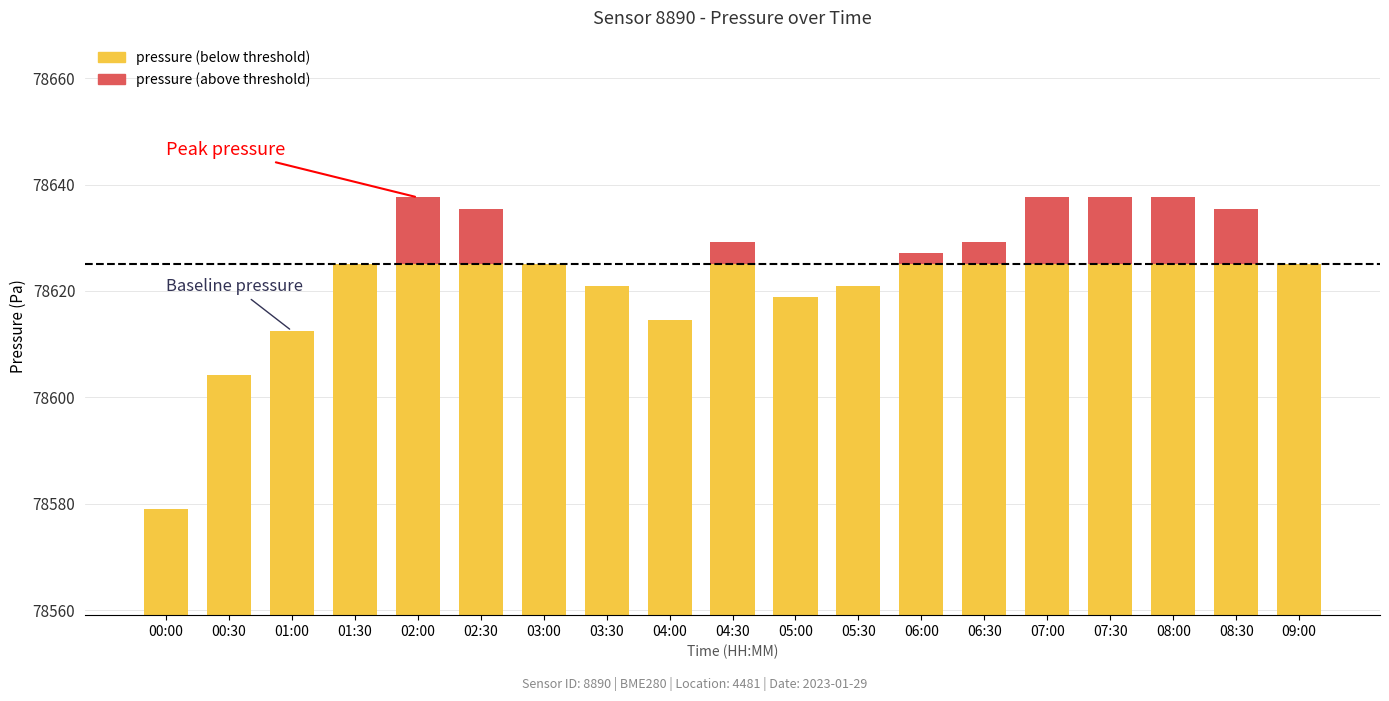

True or false: pressure (above threshold) has a value of 3.9 at 03:30.

False